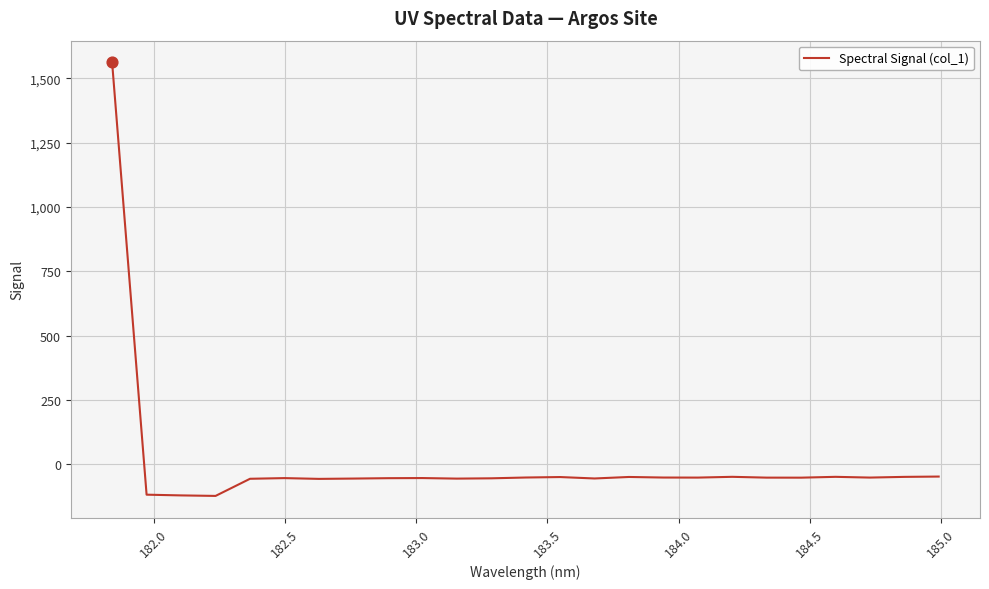

What is the difference between the maximum and minimum values?

1684.8